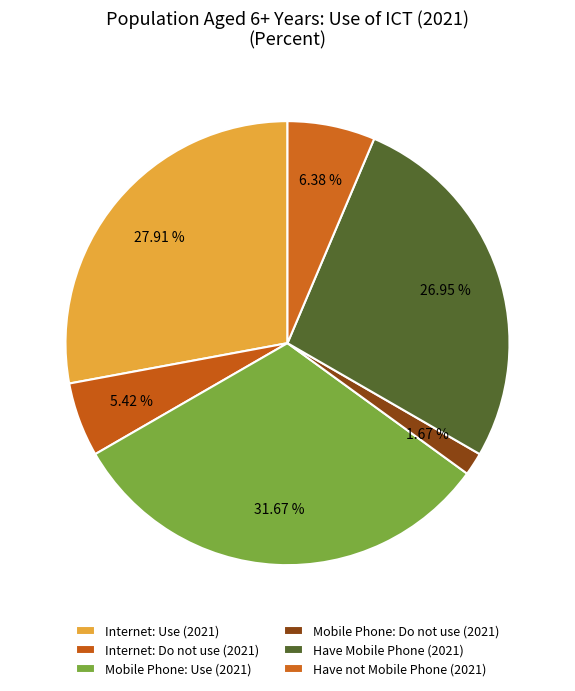

Which category has the biggest portion of the pie?

Mobile Phone: Use (2021)